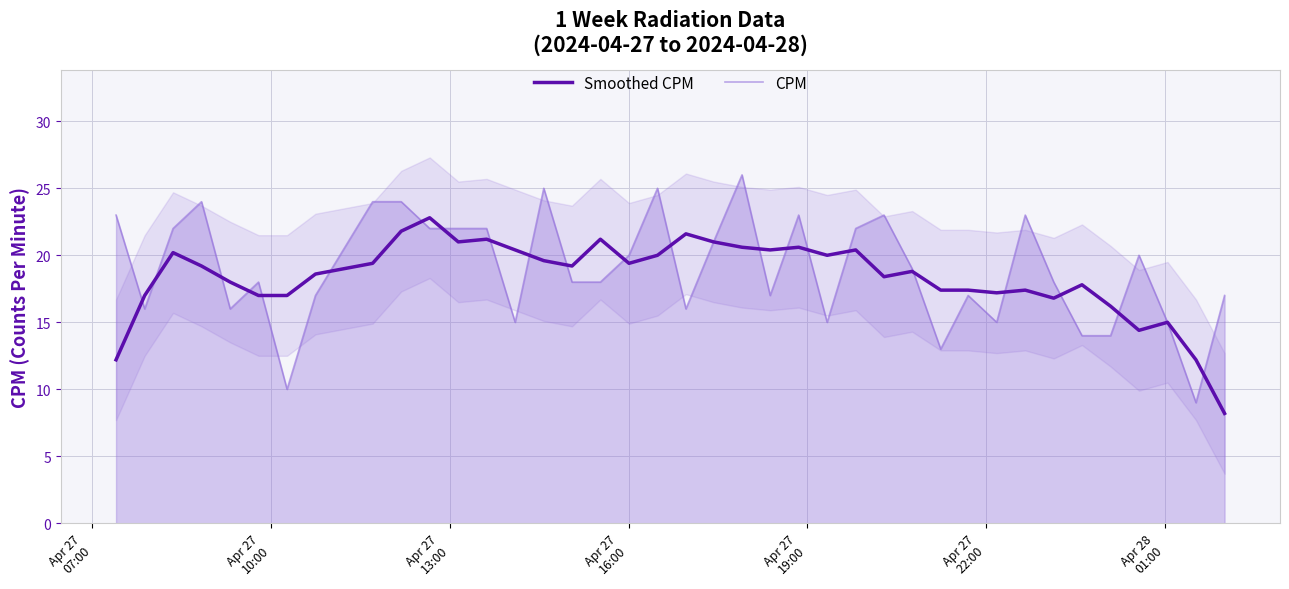

What is the maximum value for CPM?

26.0